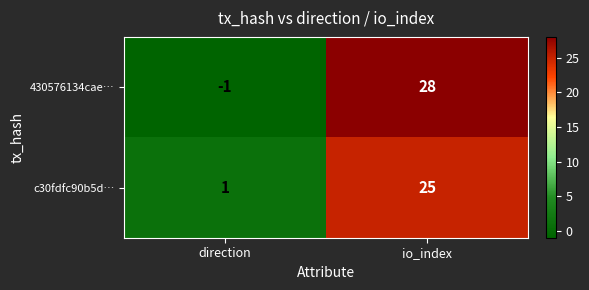

At which label is c30fdfc90b5d… closest to 13?

direction